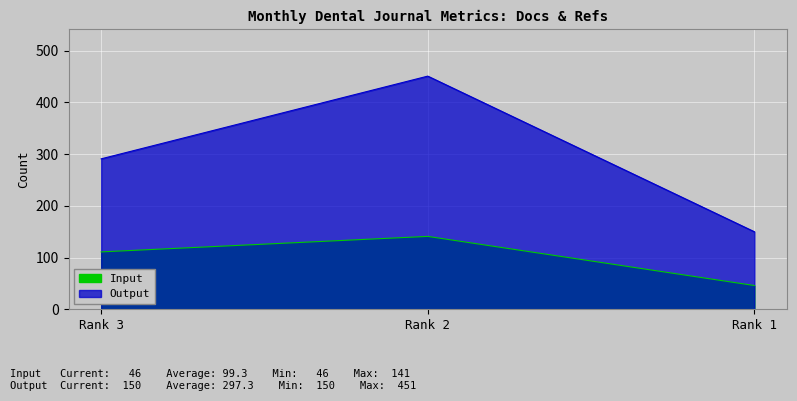

What is the sum of all Output values?

892